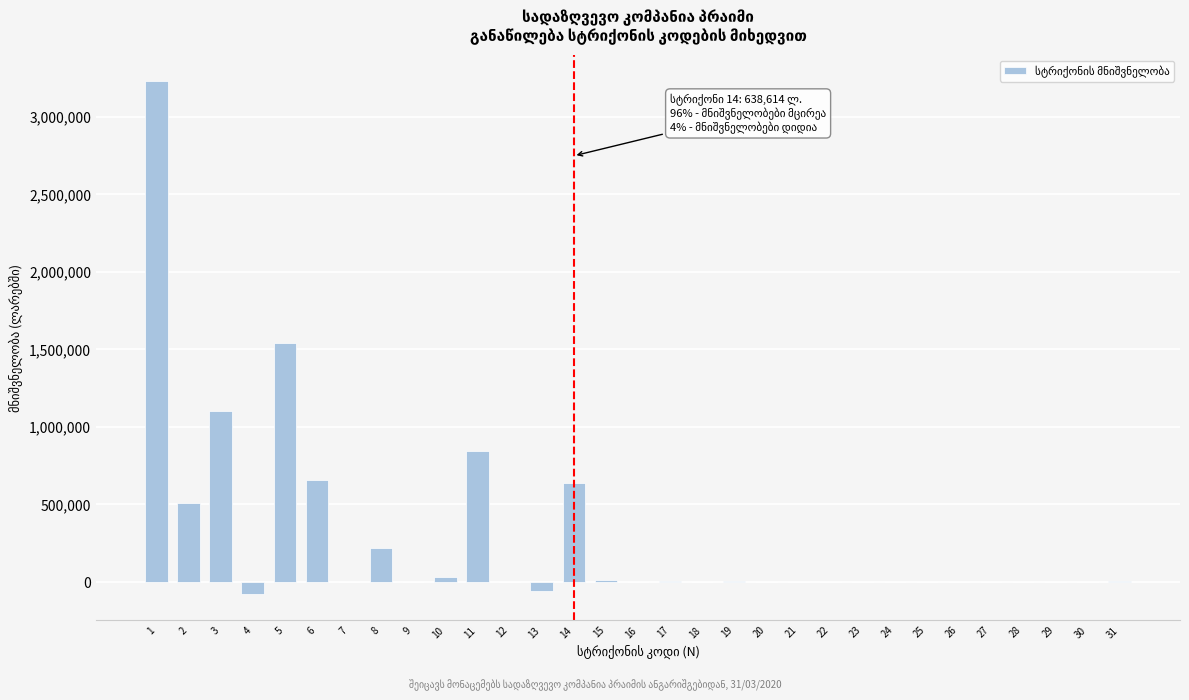

What is the change in value from 7 to 14?

+638613.7